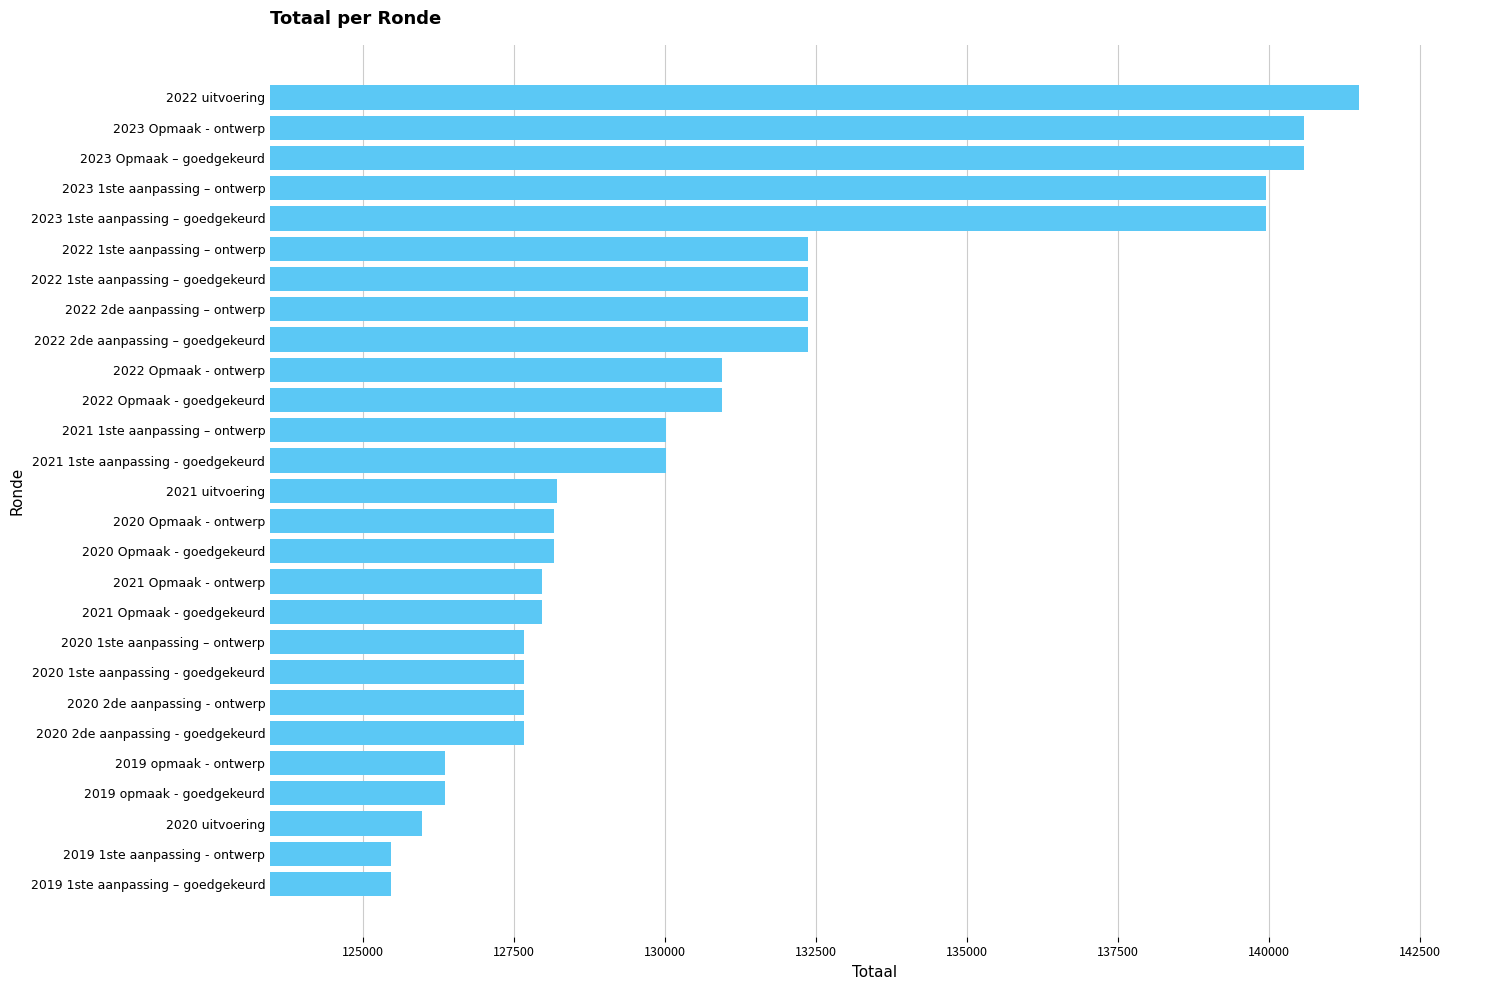

What is the ratio of the value at 2022 uitvoering to the value at 2019 1ste aanpassing - ontwerp?

1.1